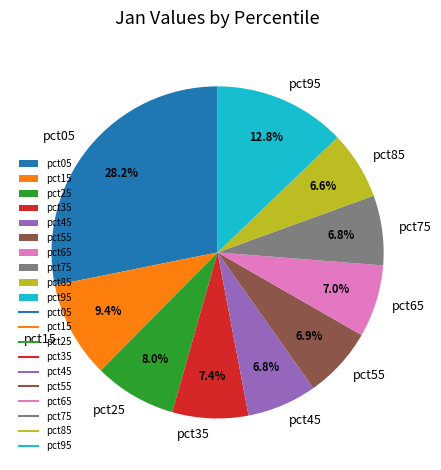

To the nearest percent, what percentage of the pie is pct05?

28%